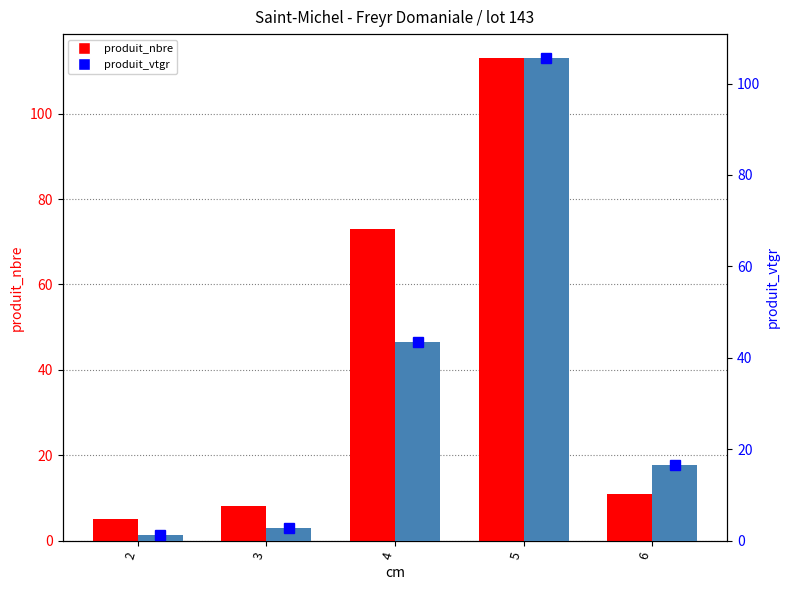

The produit_vtgr series shows 13.4 at 4. True or false?

False